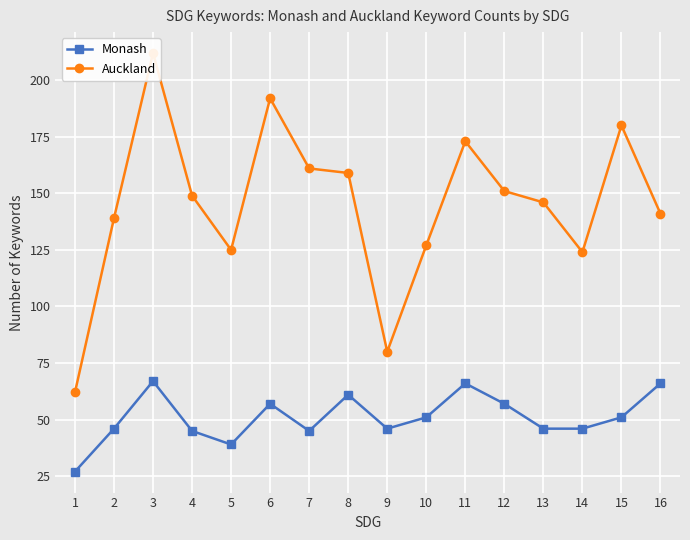

True or false: Monash has a value of 61 at 8.

True